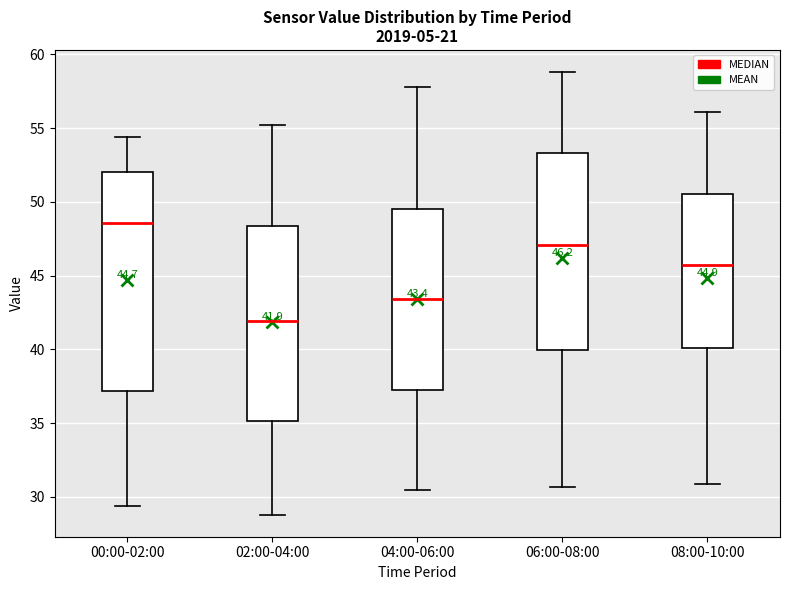

Which box is the tallest, from its lower edge to its upper edge?

00:00-02:00